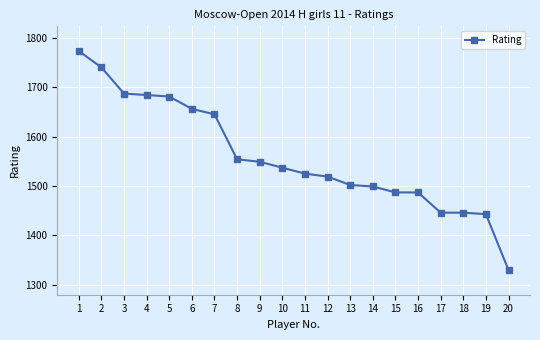

At which category does the chart reach its minimum across all series?

20